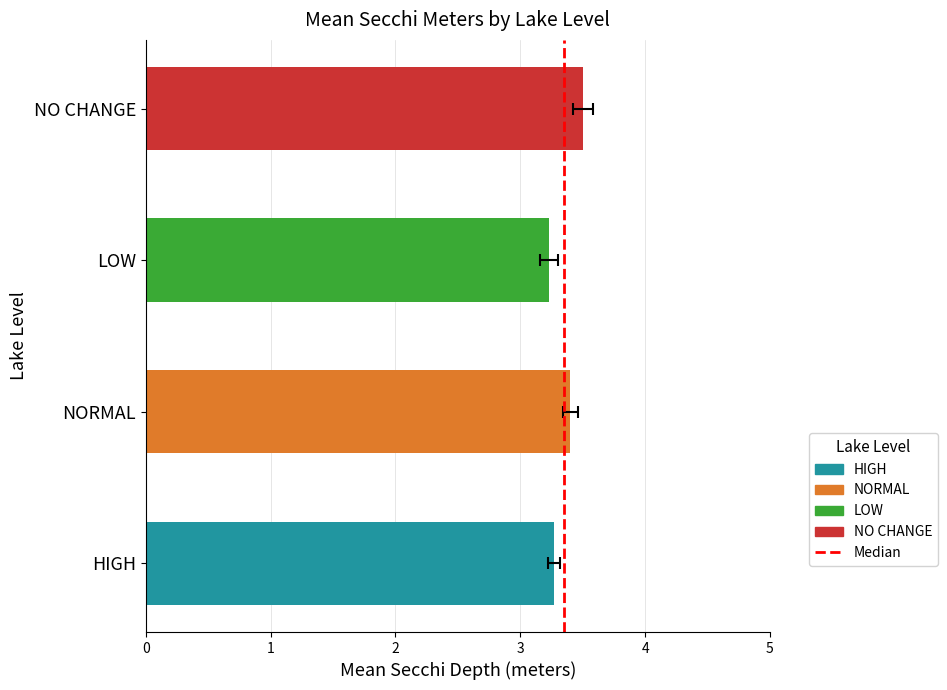

Between 1 and 0, which is larger?

1